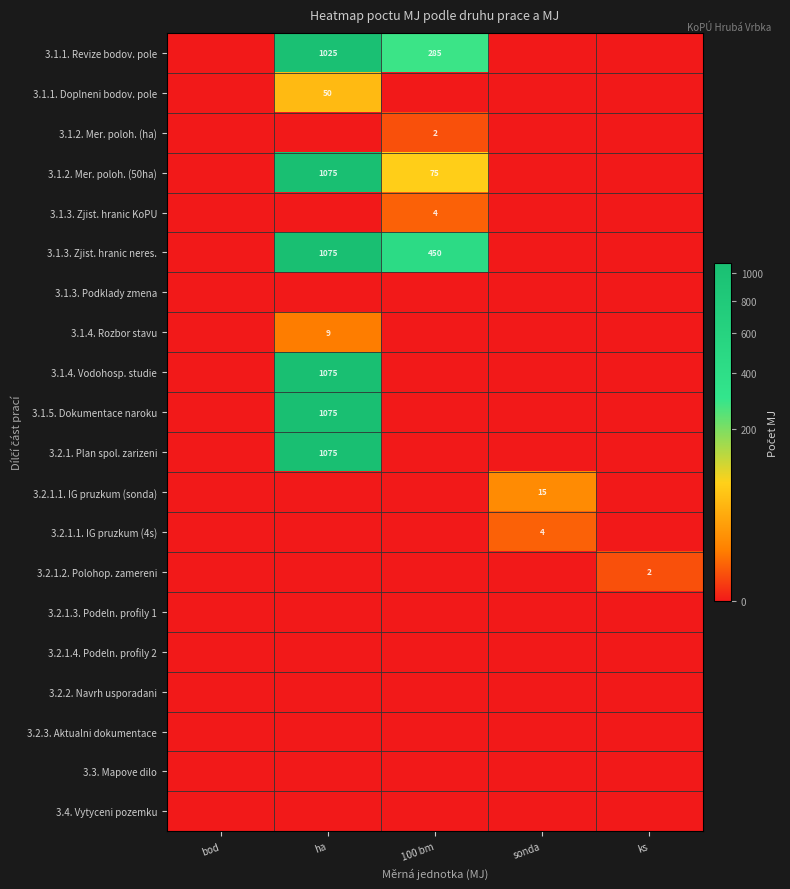

Is it true that 3.1.5. Dokumentace naroku equals 1531 at ha?

False